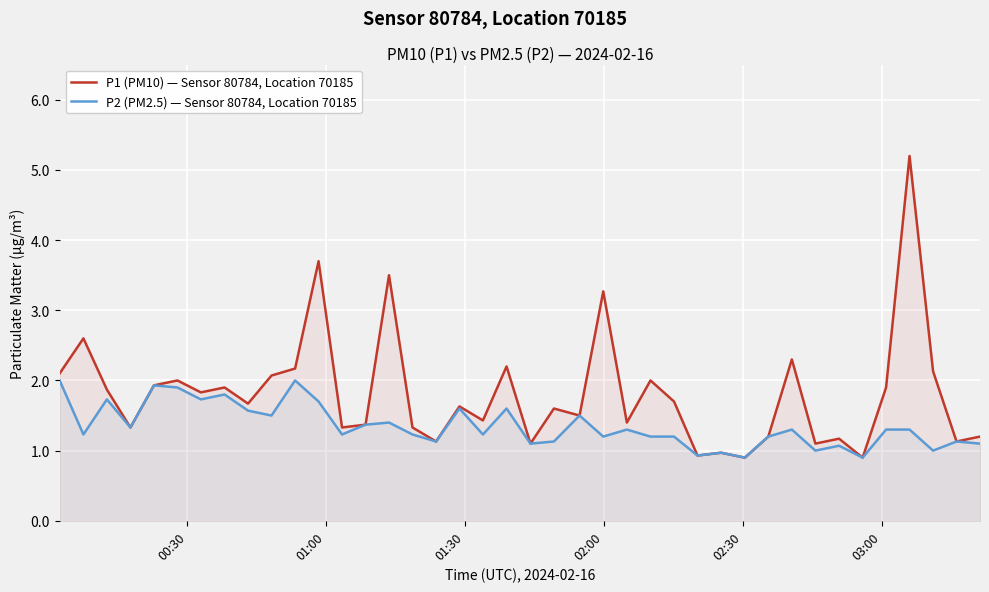

How many lines are shown in the chart?

2